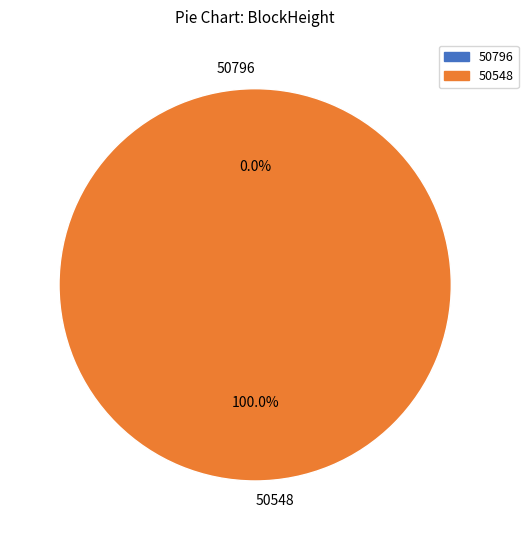

True or false: 50548 accounts for 99% of the total.

False